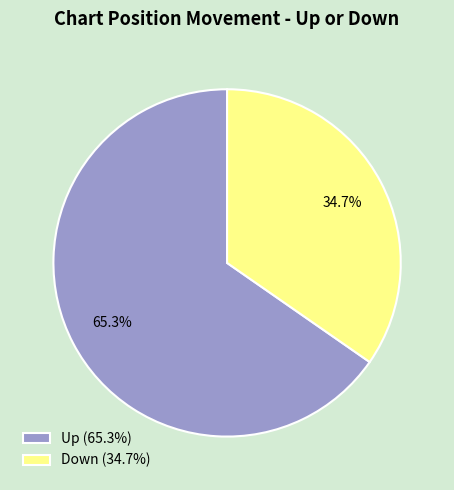

What percentage is the Up slice, to the nearest percent?

65%